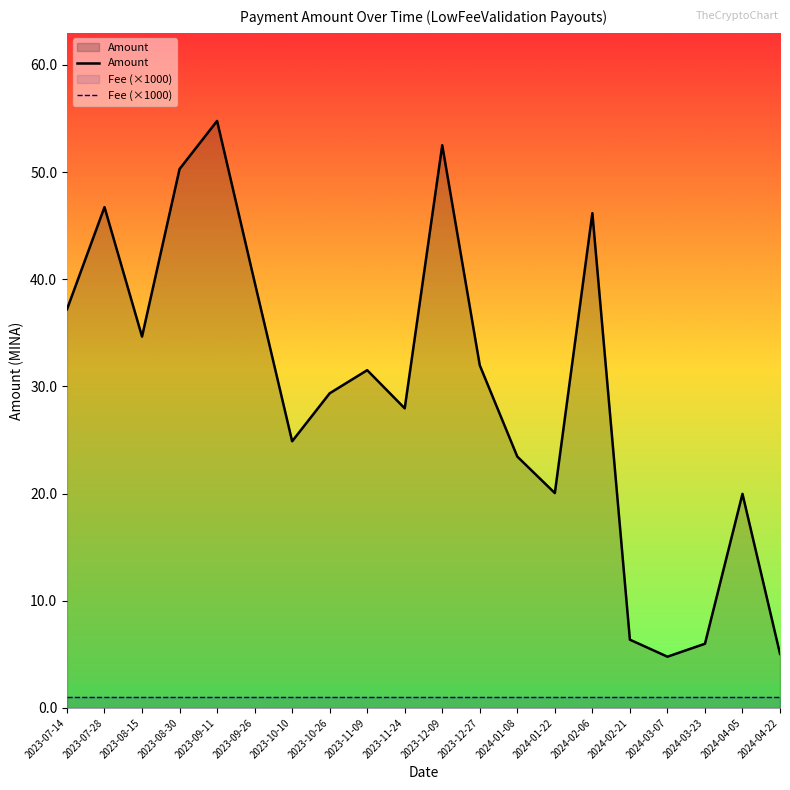

True or false: Amount and Fee (×1000) intersect in this chart.

False